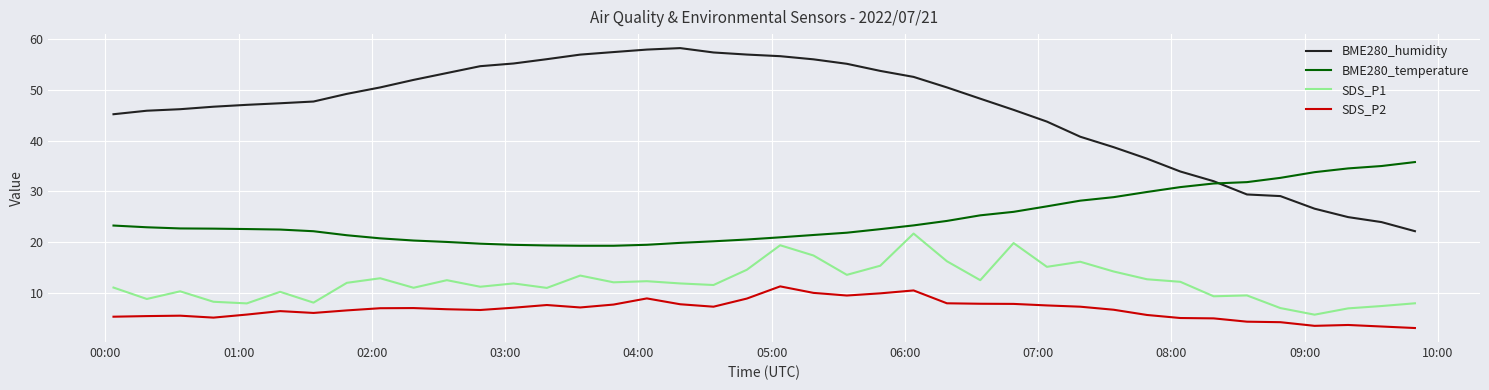

Which series has the widest spread of values?

BME280_humidity